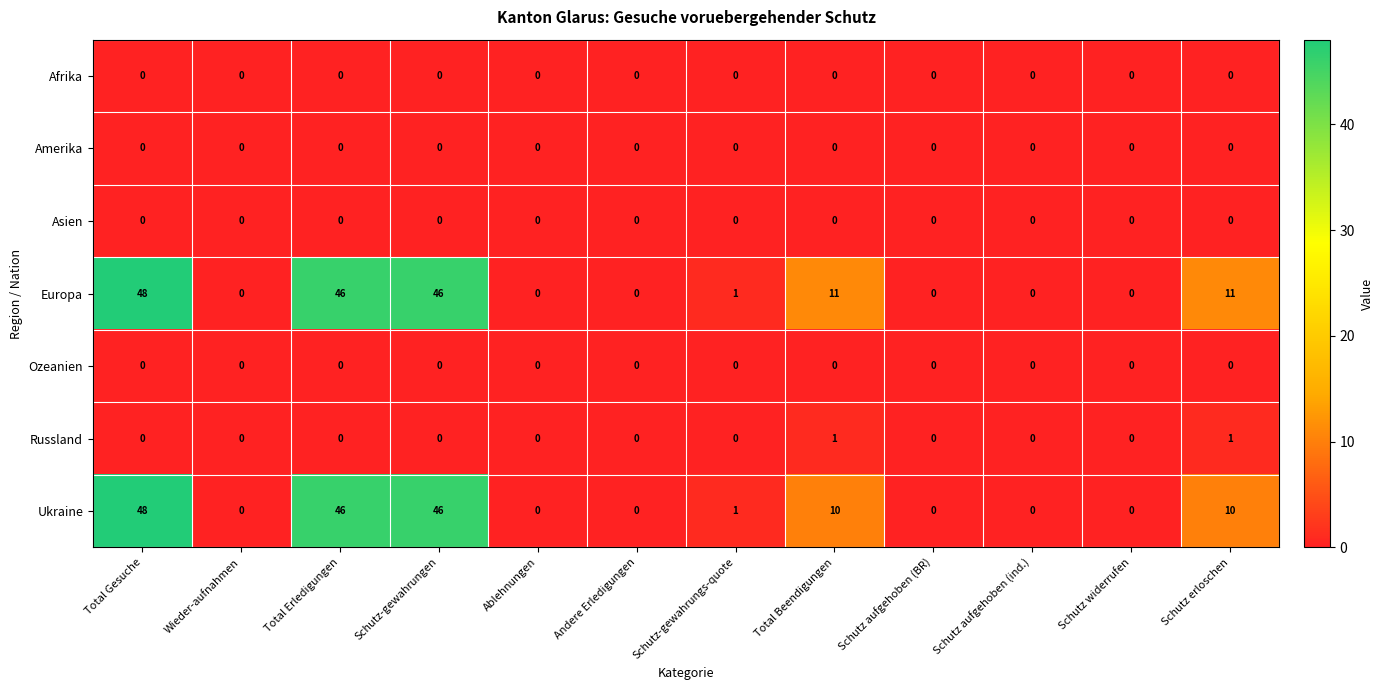

At which category does the chart reach its peak across all series?

Total Gesuche